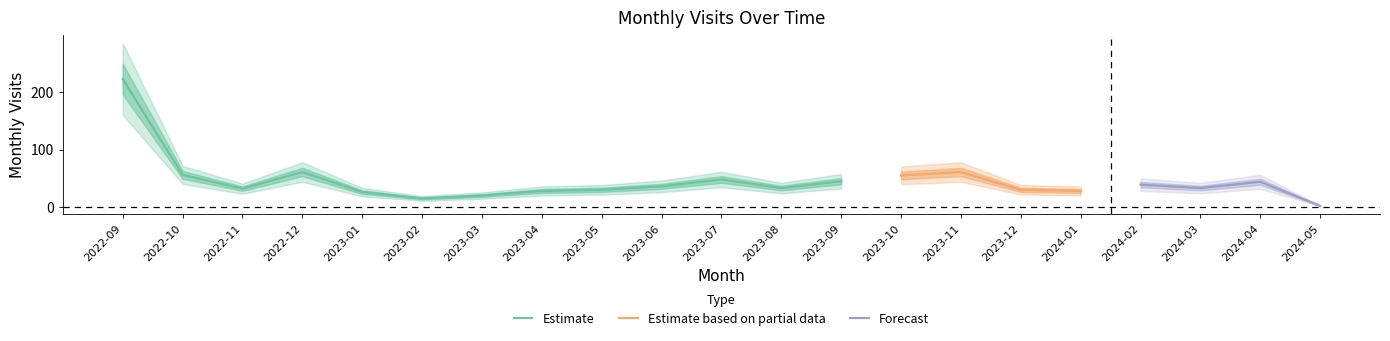

What is the label of the 8th point from the left?

2023-04